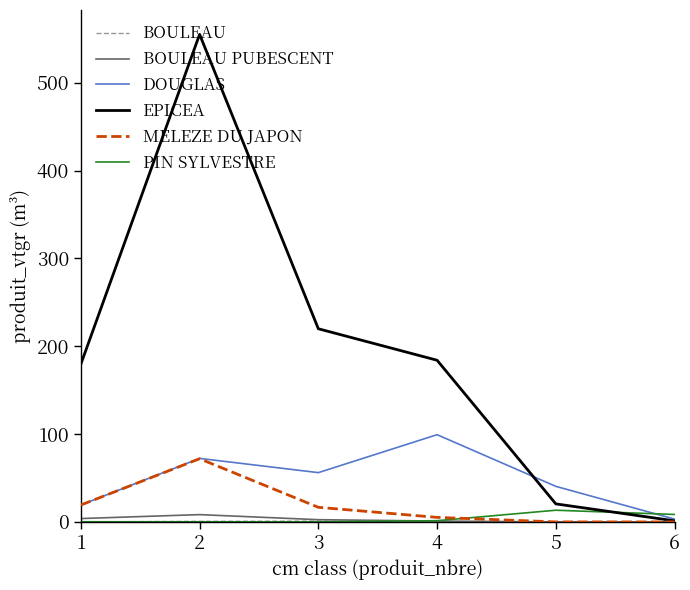

Which series changed the most between 4 and 6?

EPICEA